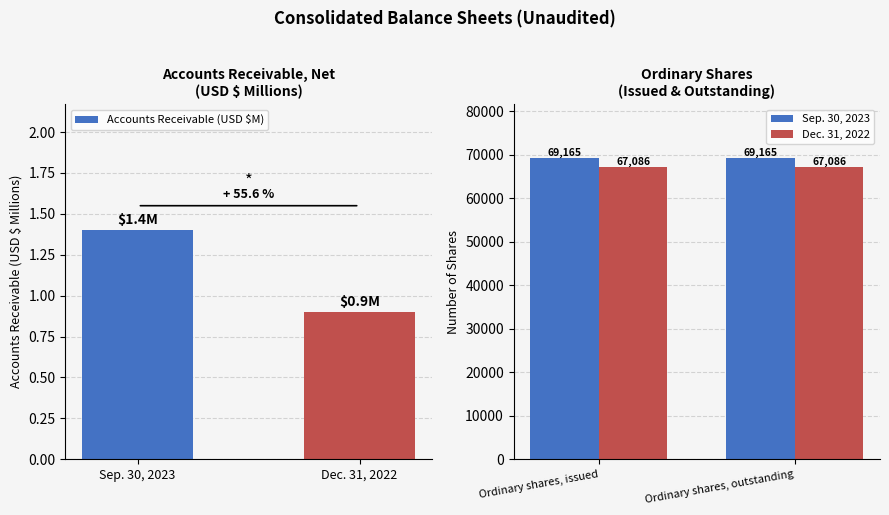

Which category has the highest value in the Accounts Receivable (USD $M) series?

Sep. 30, 2023